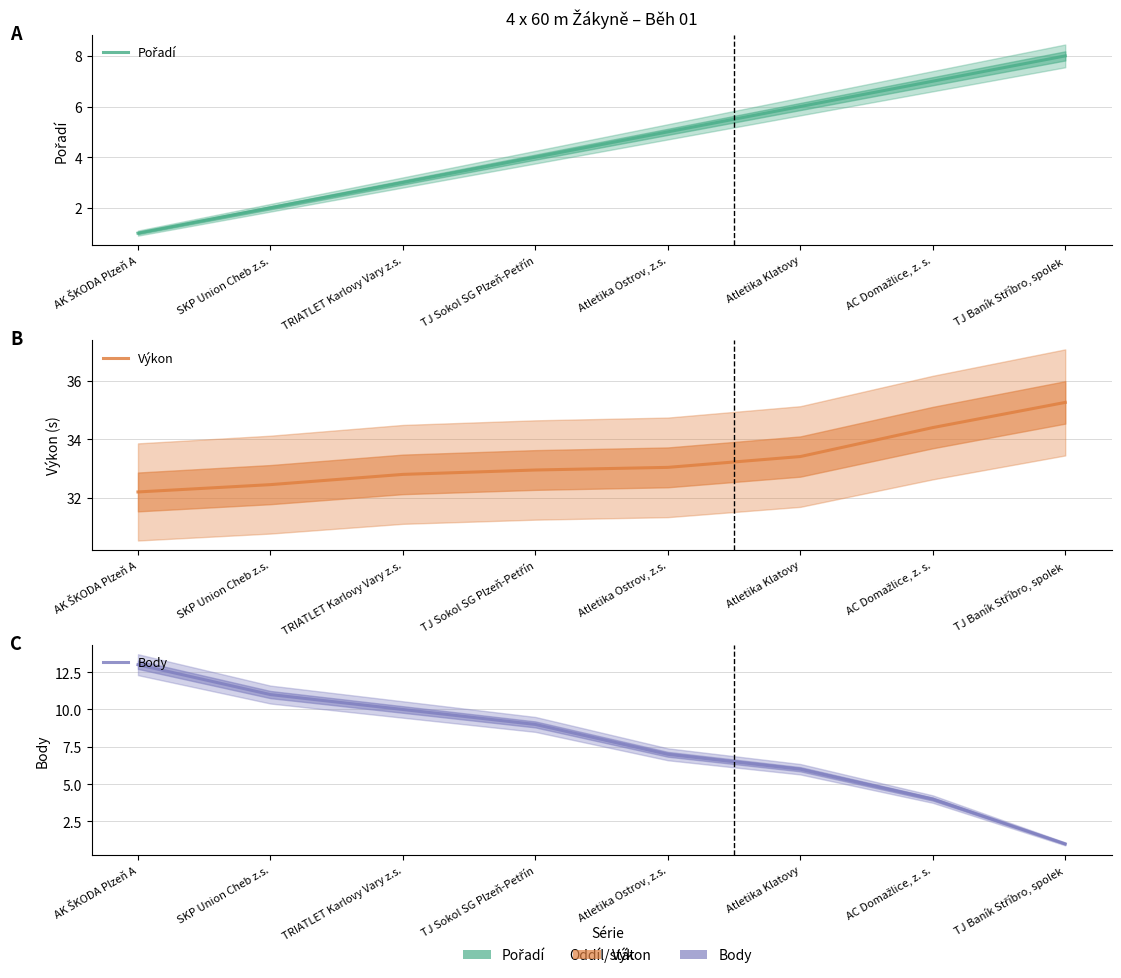

List the series in order of their peak value, highest first.

Výkon, Body, Pořadí